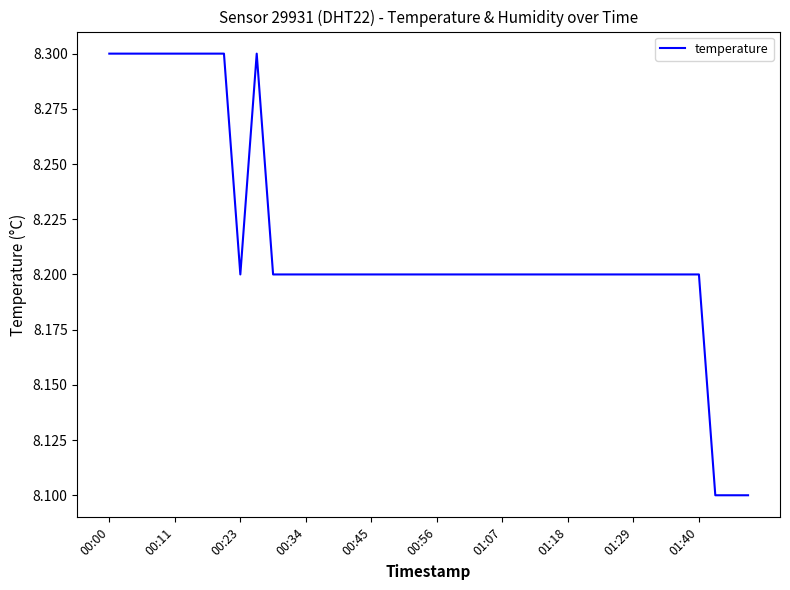

What is the minimum value shown in the chart?

8.1